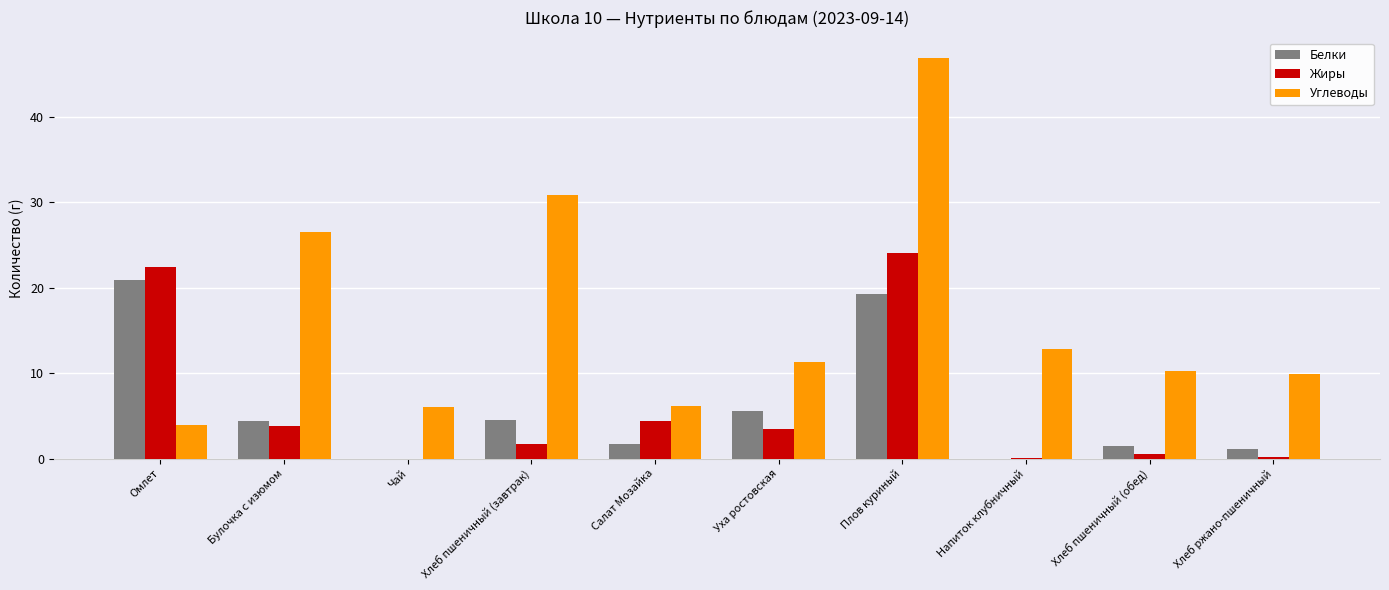

Is the value of Белки at Чай greater than the value of Углеводы at Булочка с изюмом?

No